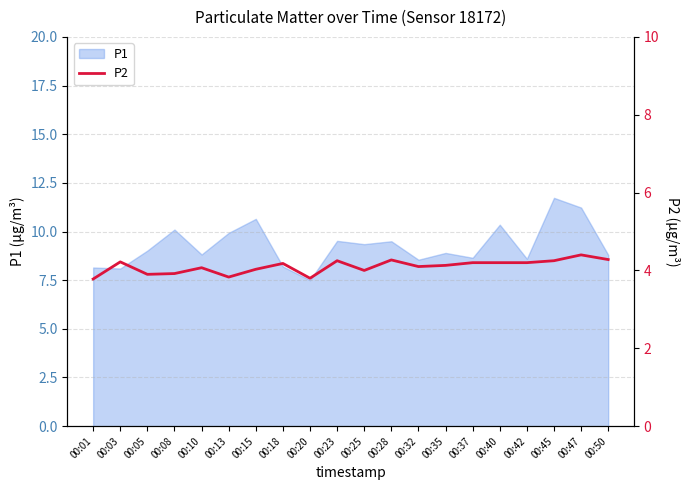

How many values exceed 4?

14